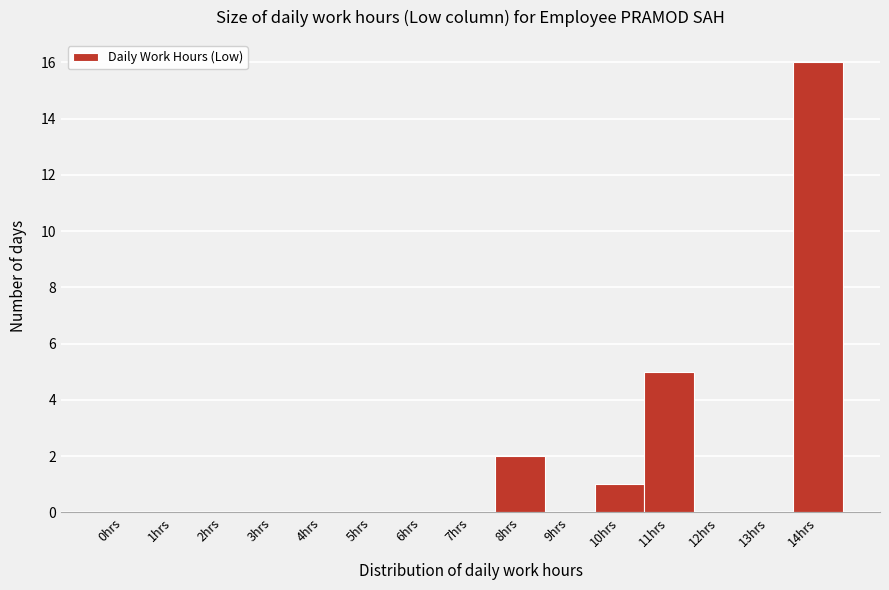

Reading left to right, list all the values displayed in this chart.

0hrs=0	1hrs=0	2hrs=0	3hrs=0	4hrs=0	5hrs=0	6hrs=0	7hrs=0	8hrs=2	9hrs=0	10hrs=1	11hrs=5	12hrs=0	13hrs=0	14hrs=16